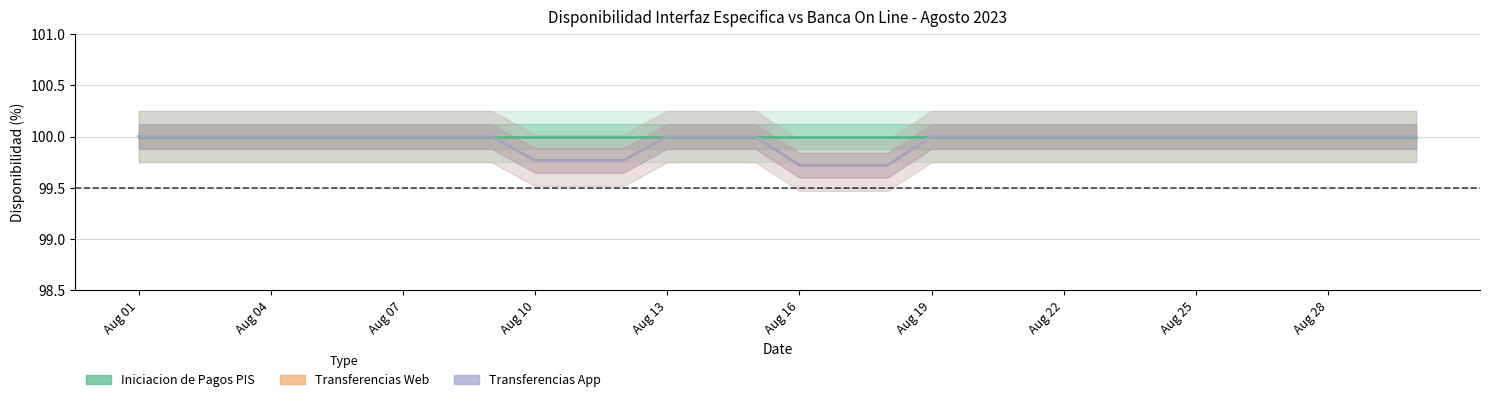

Which category has the highest value in the Transferencias App series?

Aug 01